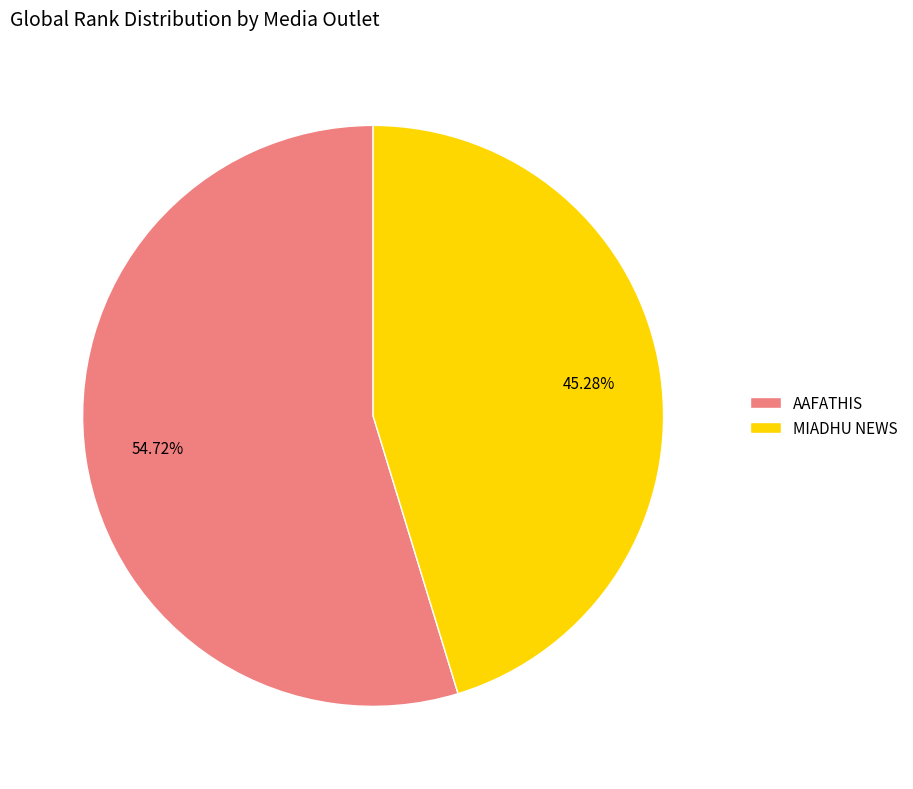

Is there a majority slice in this chart?

Yes